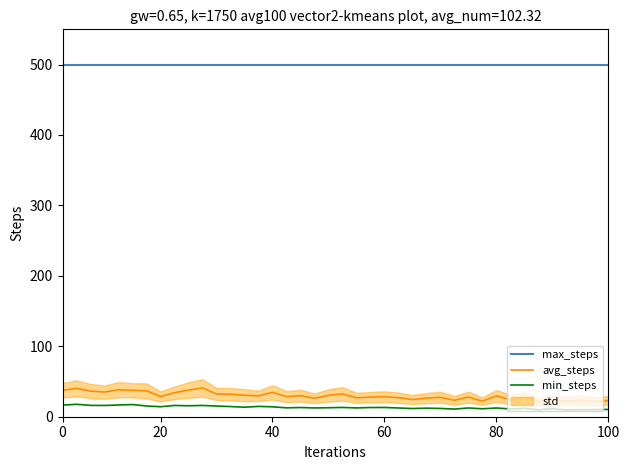

How many data points does each series have?

40